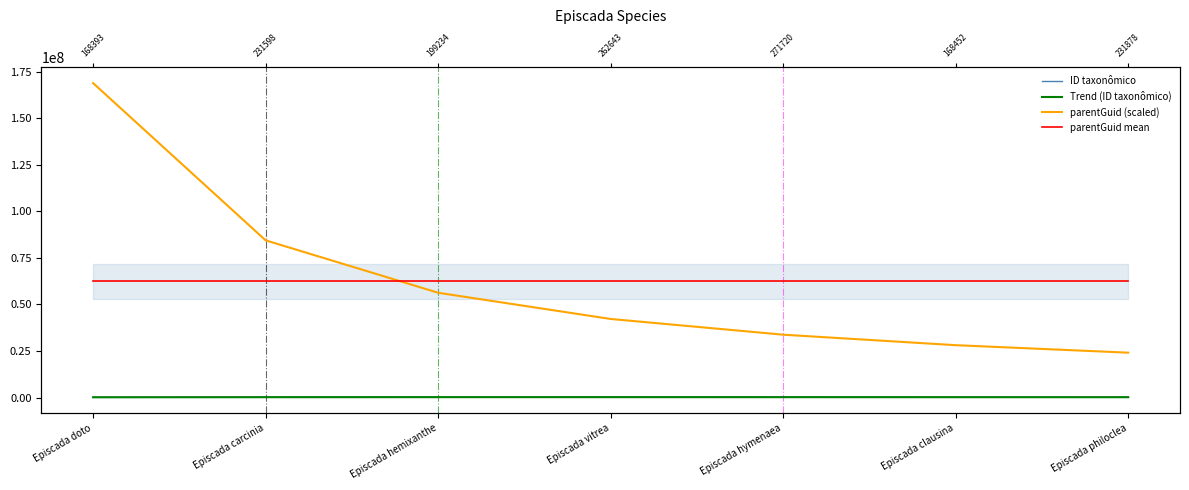

At which category does ID taxonômico reach its first local valley?

Episcada hemixanthe